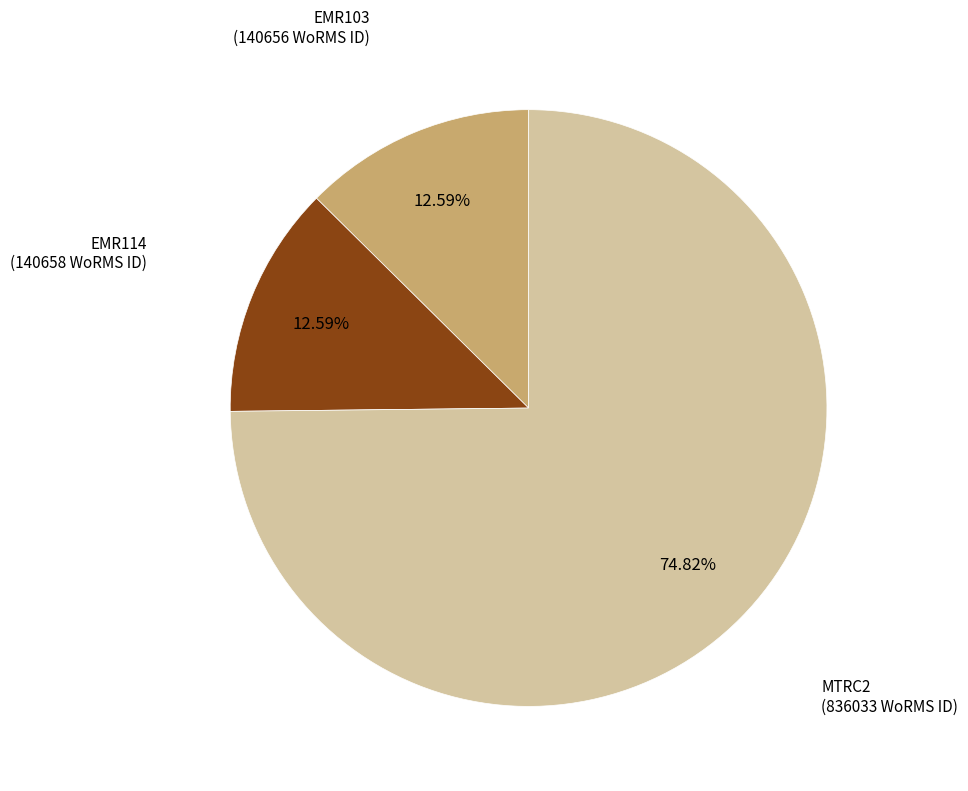

Is there any slice that represents more than half of the pie?

Yes